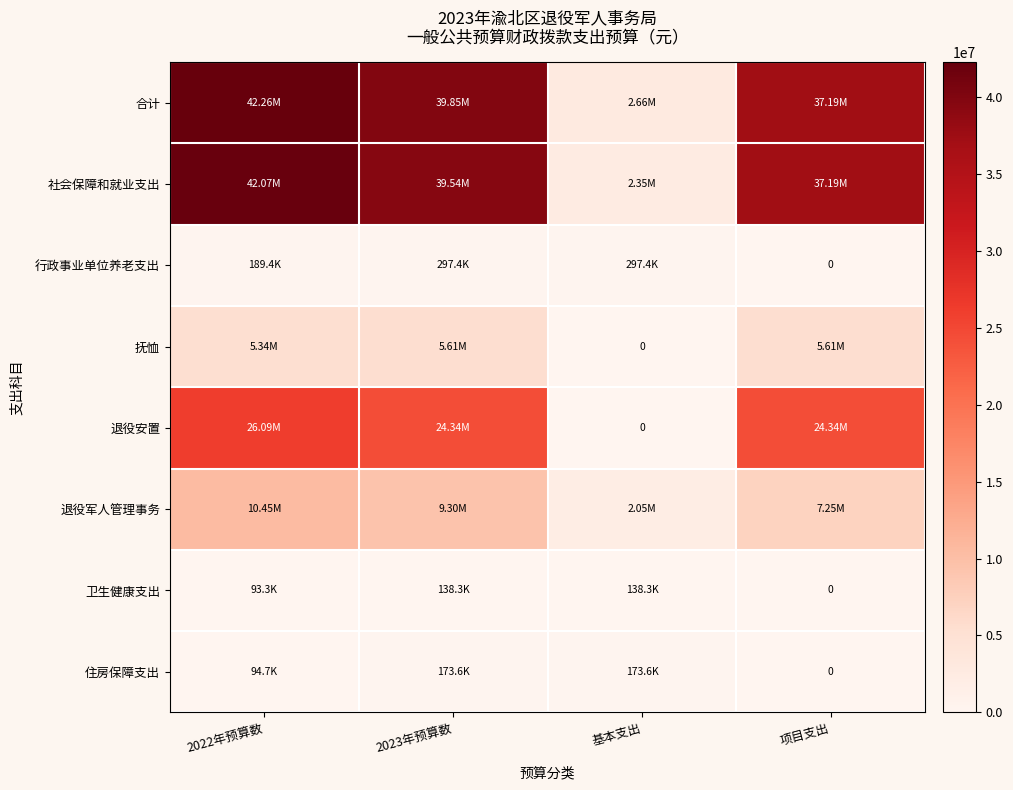

Is the value of 卫生健康支出 at 2023年预算数 greater than the value of 抚恤 at 2022年预算数?

No